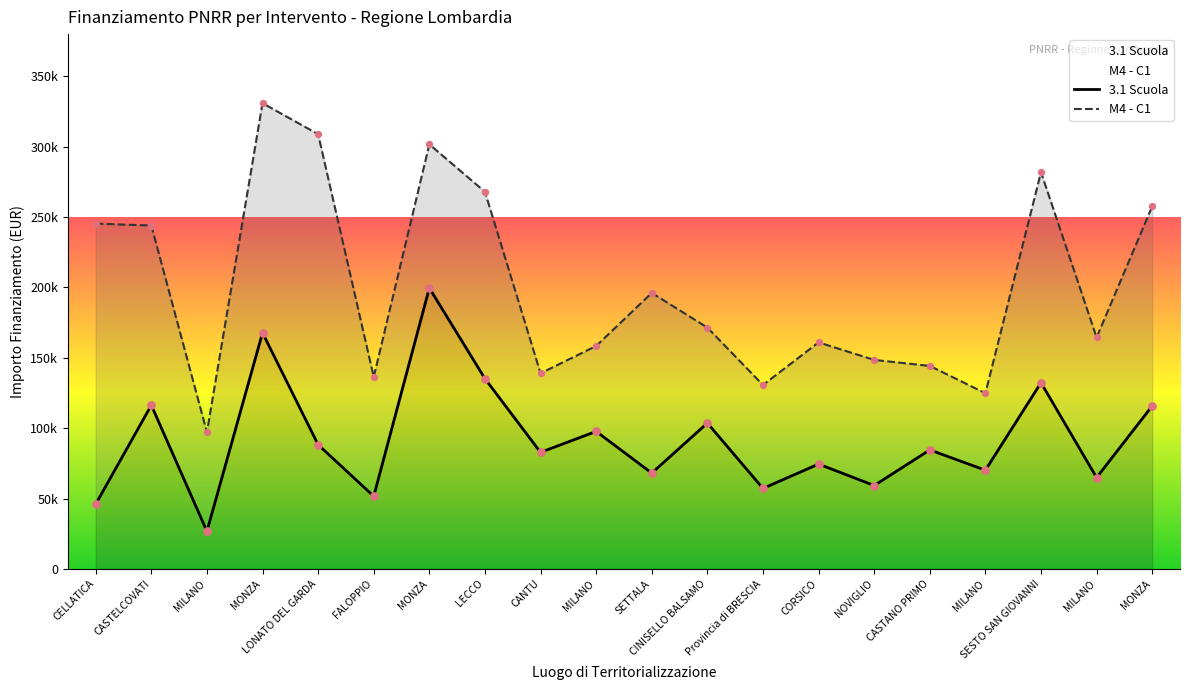

What is the total value across all series at LONATO DEL GARDA?

397090.6